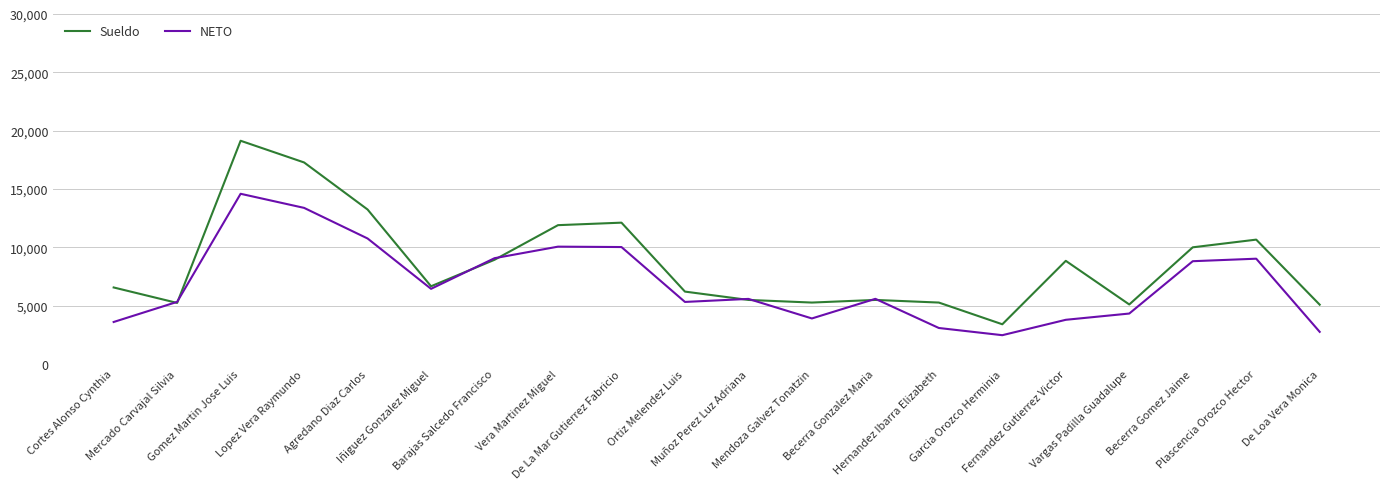

How many intersections are there between Sueldo and NETO?

8